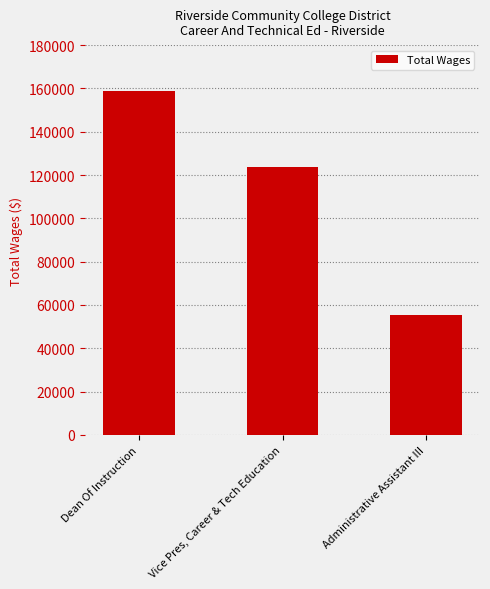

How many data points are less than 123769?

1